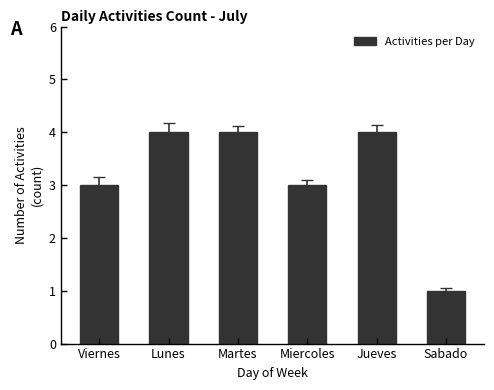

What is the maximum value shown in the chart?

4